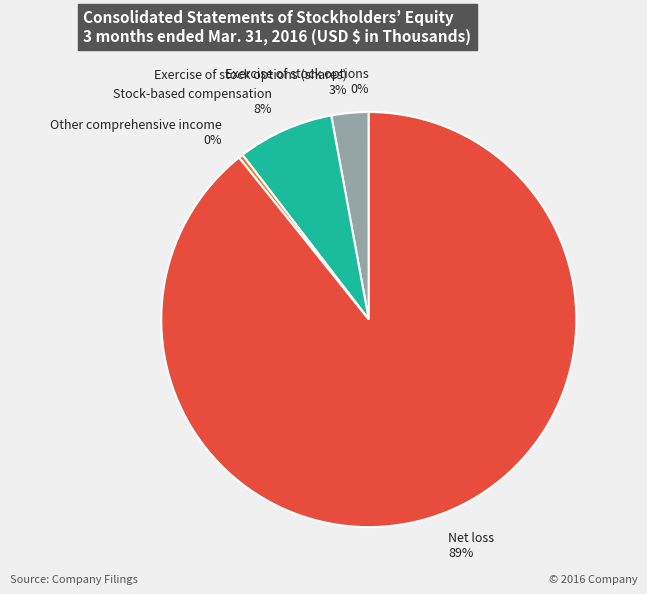

Does Net loss represent more than half of the total?

Yes